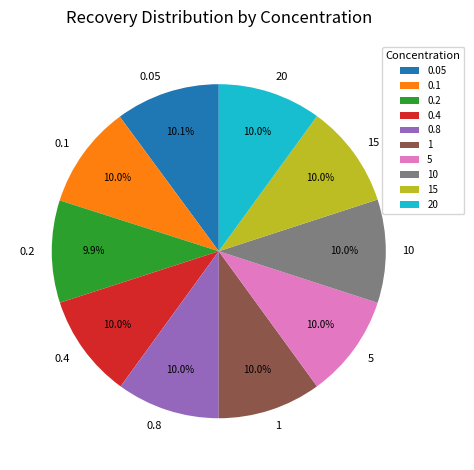

To the nearest percent, what percentage of the pie is 20?

10%